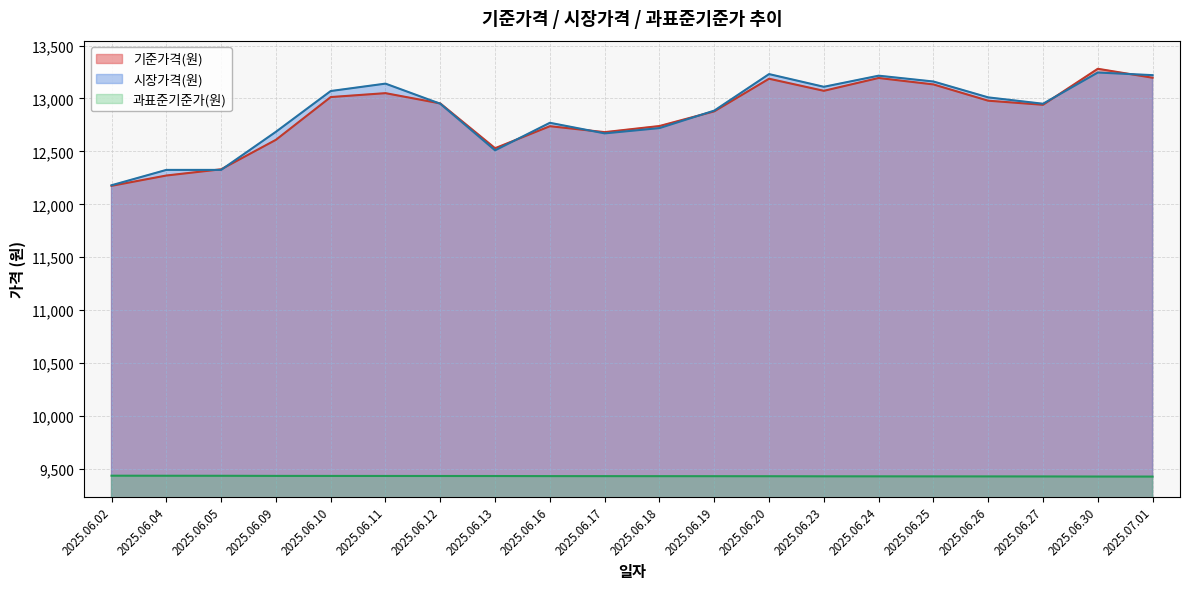

True or false: 과표준기준가(원) and 기준가격(원) intersect in this chart.

False